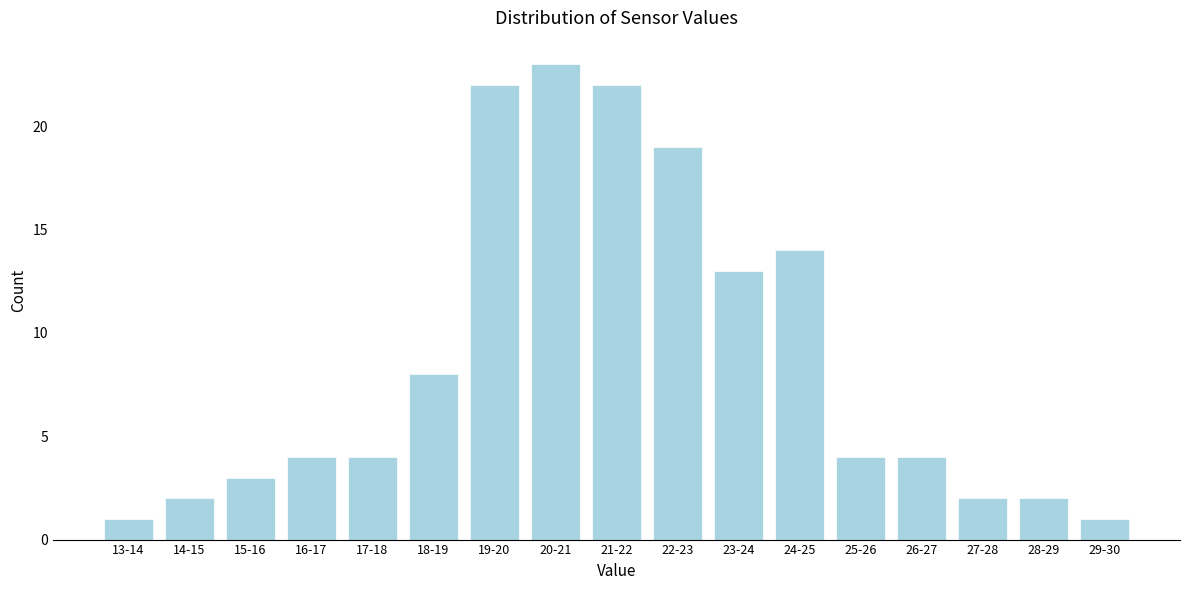

Reading right to left, what are all the values shown in this chart?

1	2	2	4	4	14	13	19	22	23	22	8	4	4	3	2	1